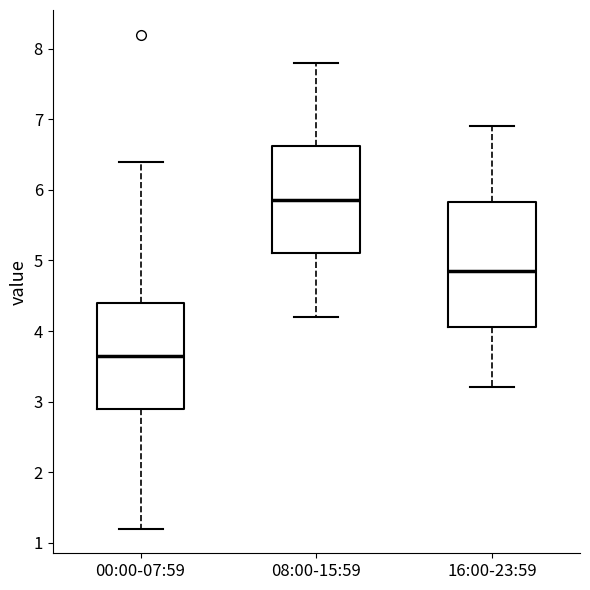

Which box is the tallest, from its lower edge to its upper edge?

16:00-23:59